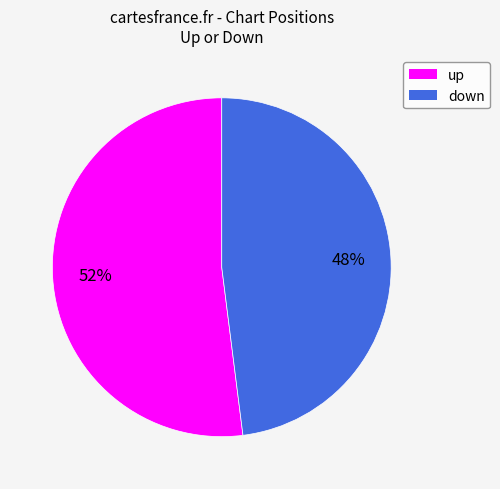

True or false: up accounts for 52% of the total.

True